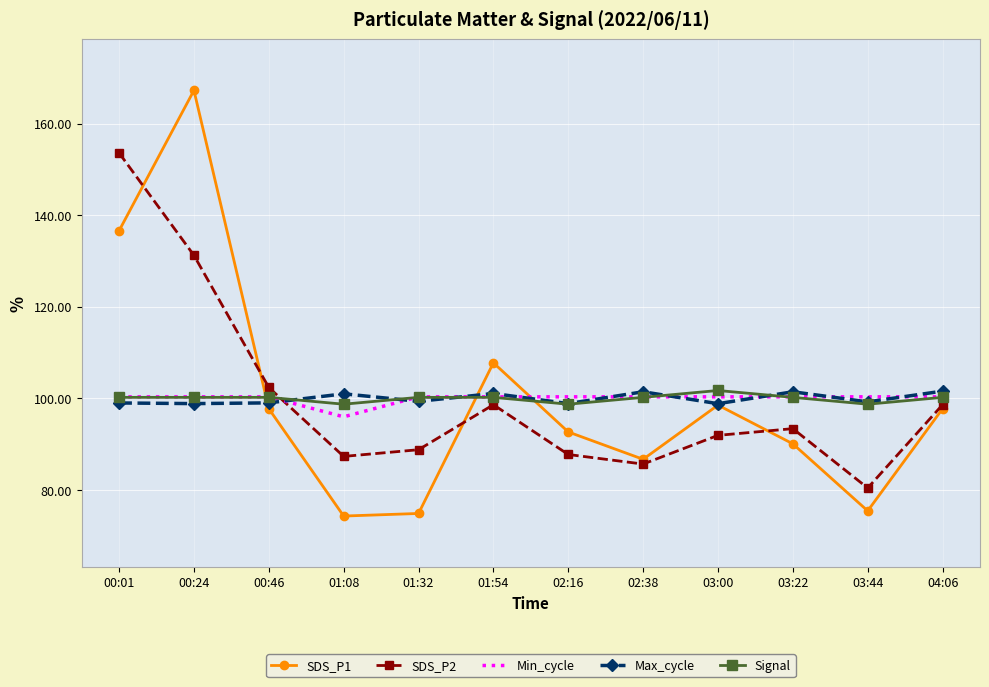

Between 02:16 and 02:38, which series saw the biggest shift?

SDS_P1